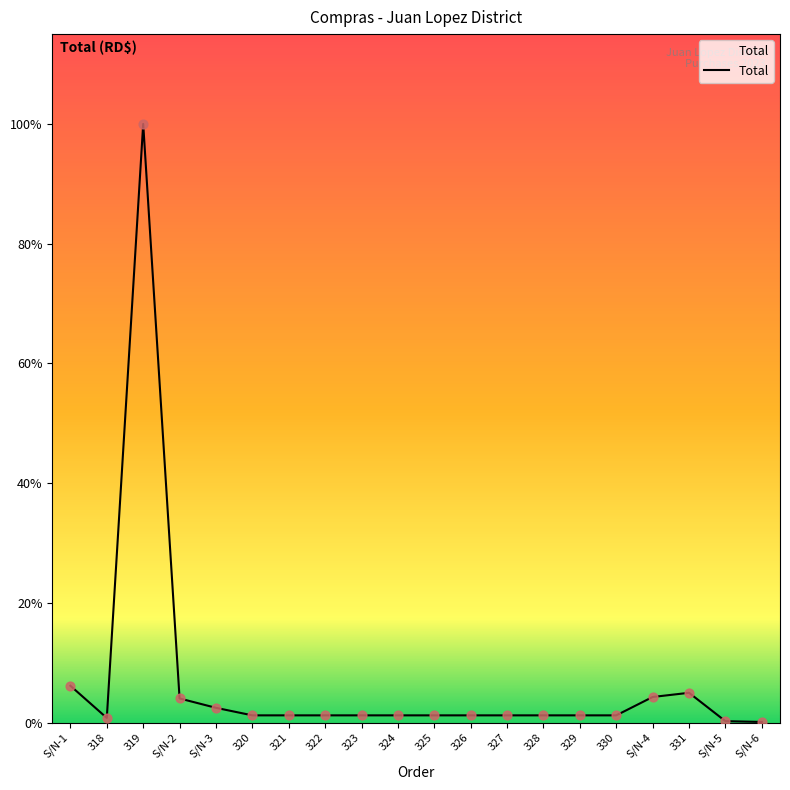

What is the change in value from 329 to 331?

+3070